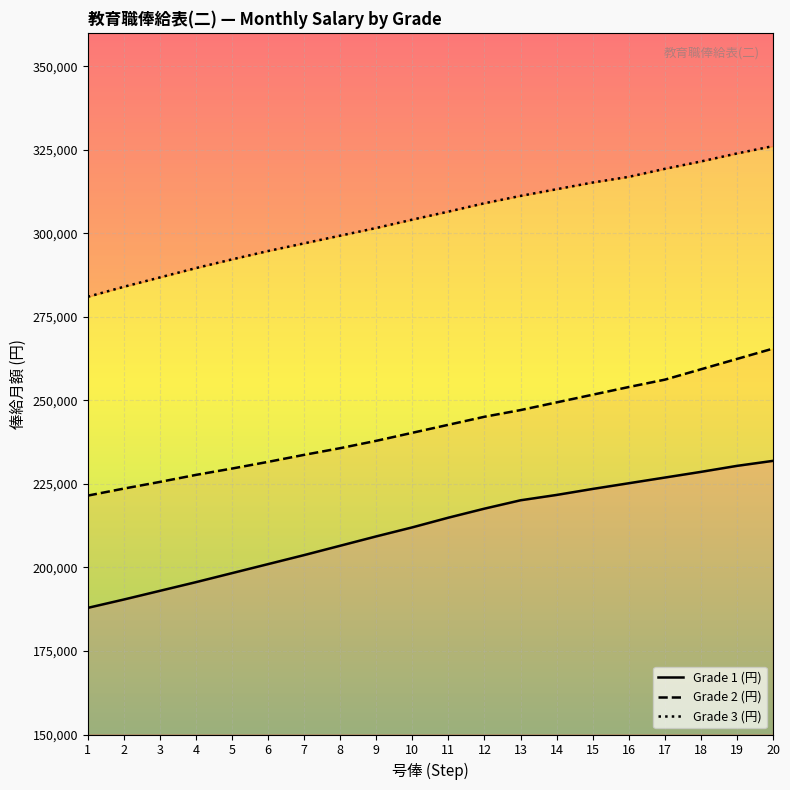

Does the chart display data point markers on the line(s)?

No